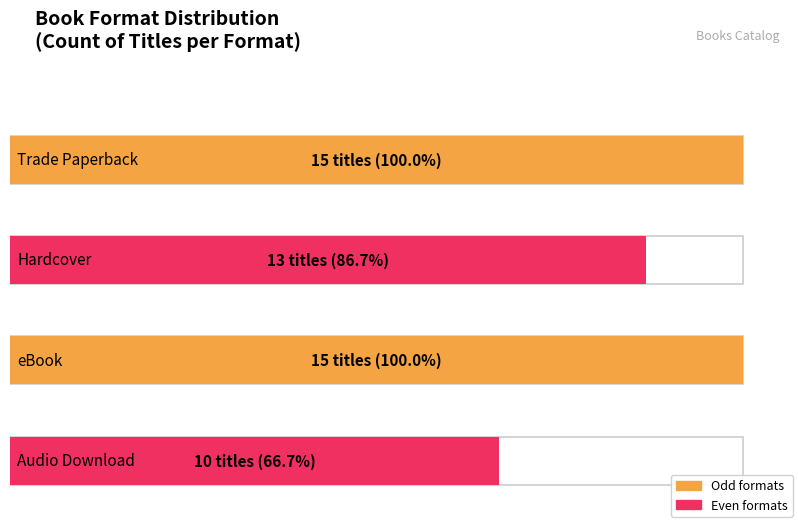

The chart shows a value of 6 at Audio Download. True or false?

False